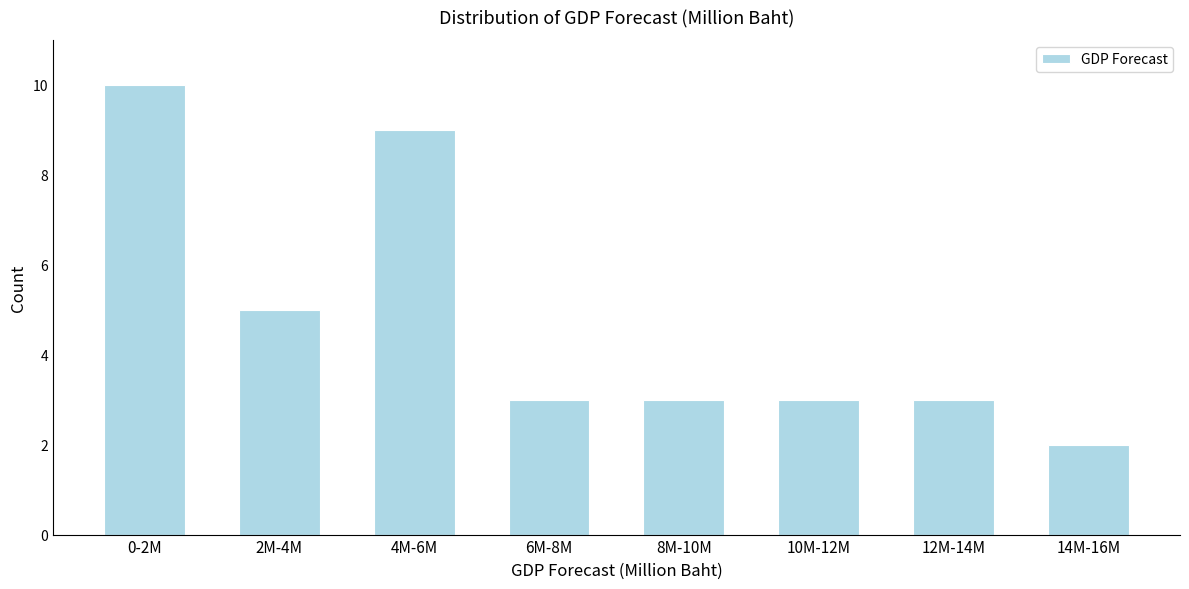

Reading right to left, transcribe all the data shown in this chart.

2	3	3	3	3	9	5	10